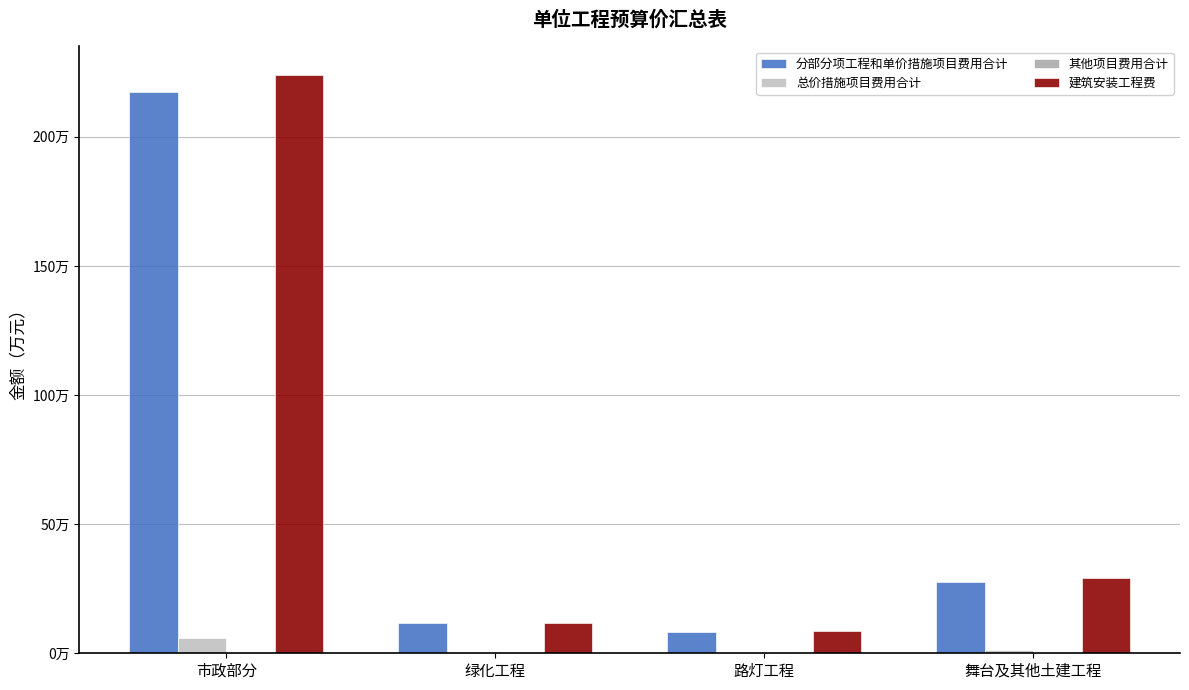

What is the value of the 总价措施项目费用合计 bar at the 1st from the left?

59769.7